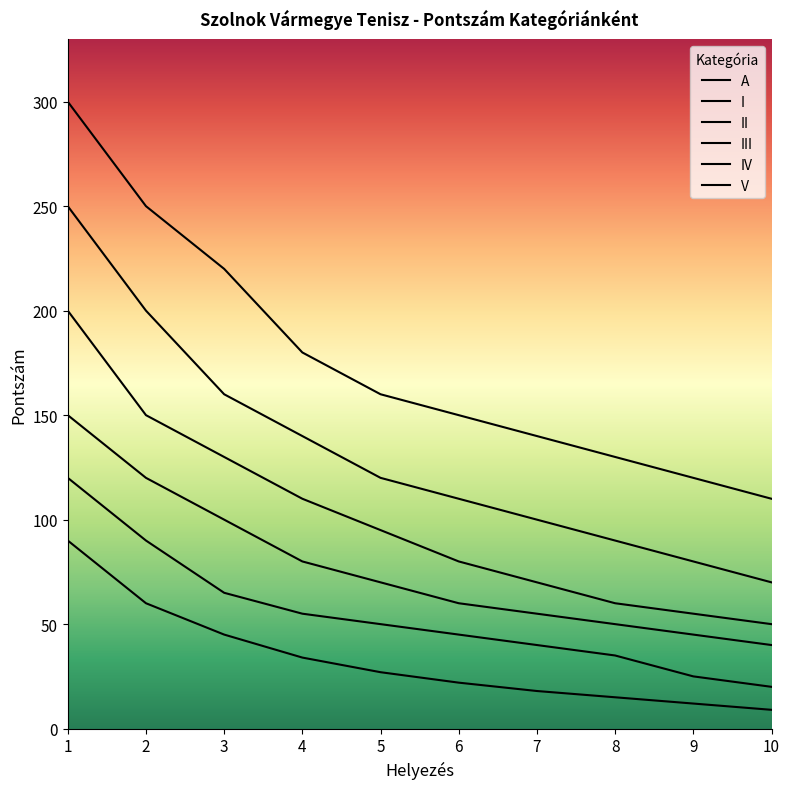

True or false: III and V cross at least once.

False